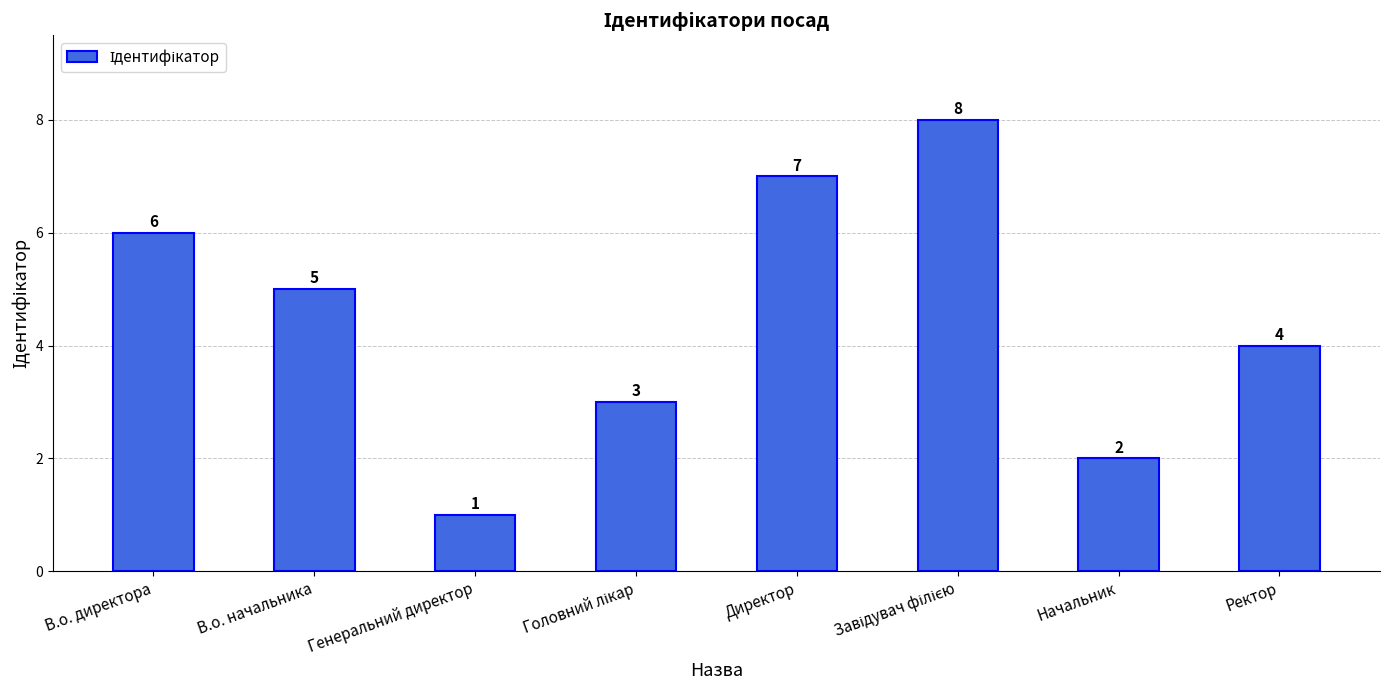

What is the difference between the maximum and minimum values?

7